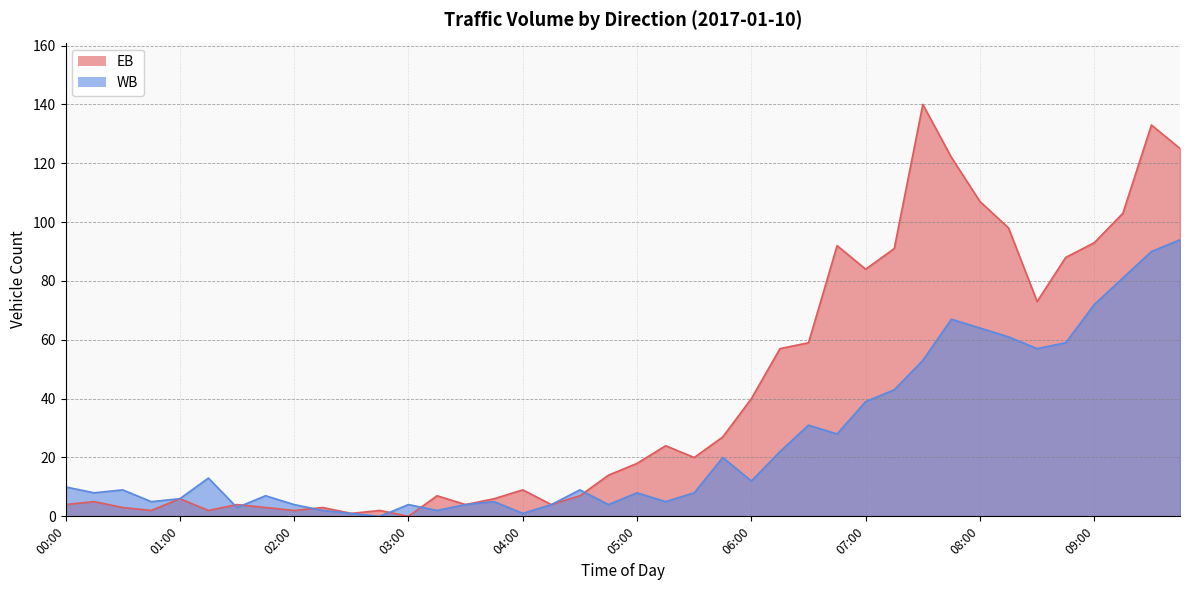

True or false: EB has a value of 8 at 01:00.

False